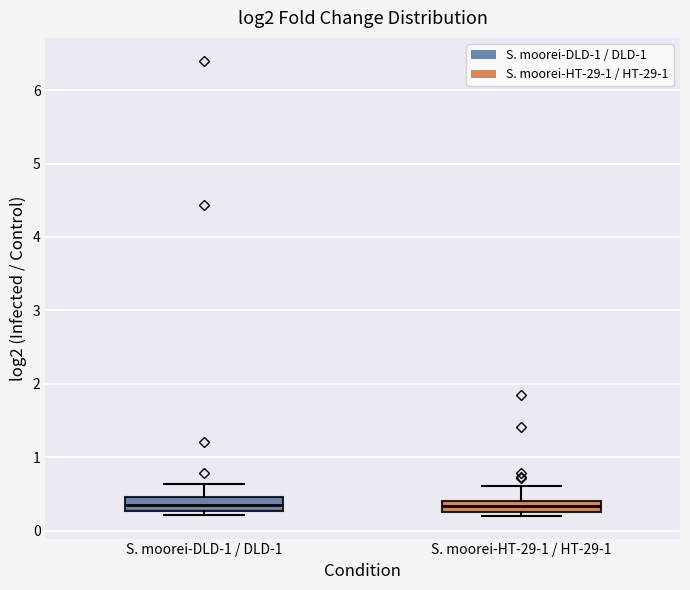

Reading left to right, read every box against the y-axis: the position of its median line, the range the box covers, and the ends of its whiskers. The values are not printed on the chart, so give them approximately, as read against the axis.

S. moorei-DLD-1 / DLD-1: median 0.3 (inside the box), box 0.3 to 0.5, whiskers 0.2 to 0.6
S. moorei-HT-29-1 / HT-29-1: median 0.3, box 0.2 to 0.4, whiskers 0.2 (just below the box's lower edge) to 0.6